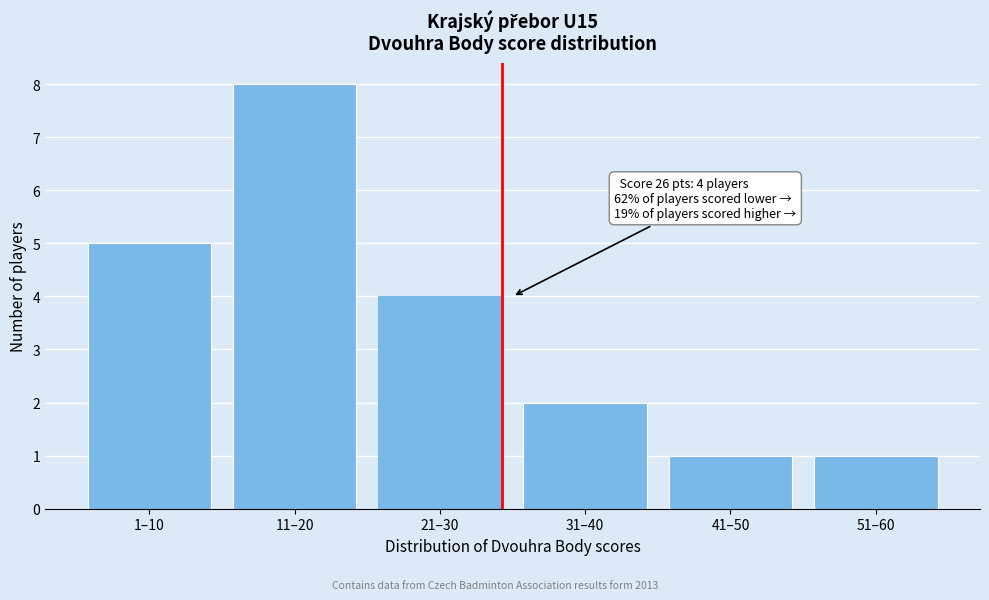

Reading right to left, list all the values displayed in this chart.

51–60=1	41–50=1	31–40=2	21–30=4	11–20=8	1–10=5